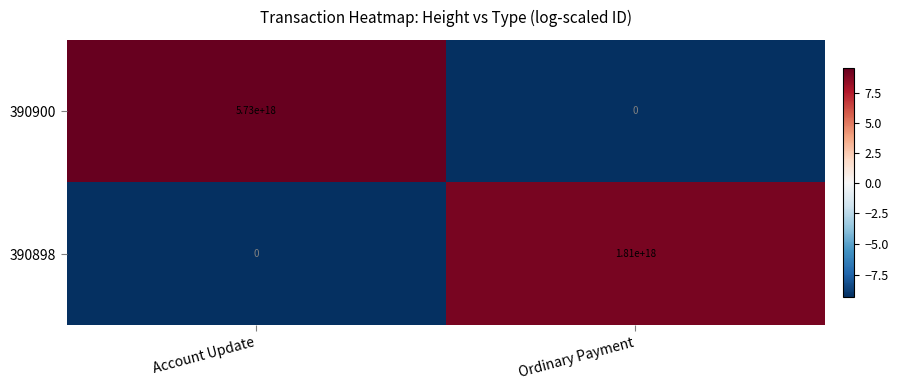

Where is 390898 nearest to the value 905000000000000000?

Account Update